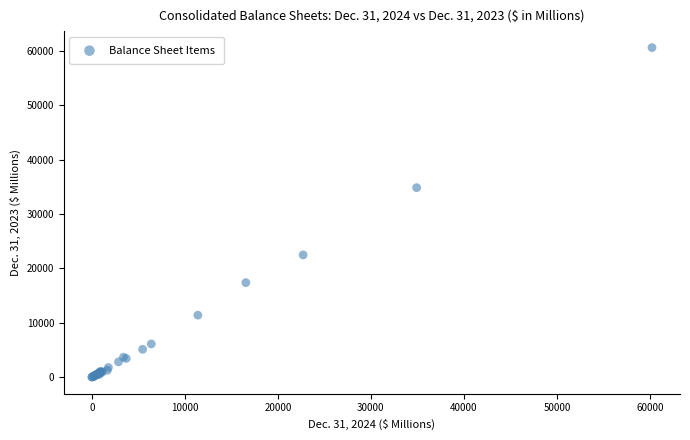

What Y value in the scatter plot is closest to 30307?

34850